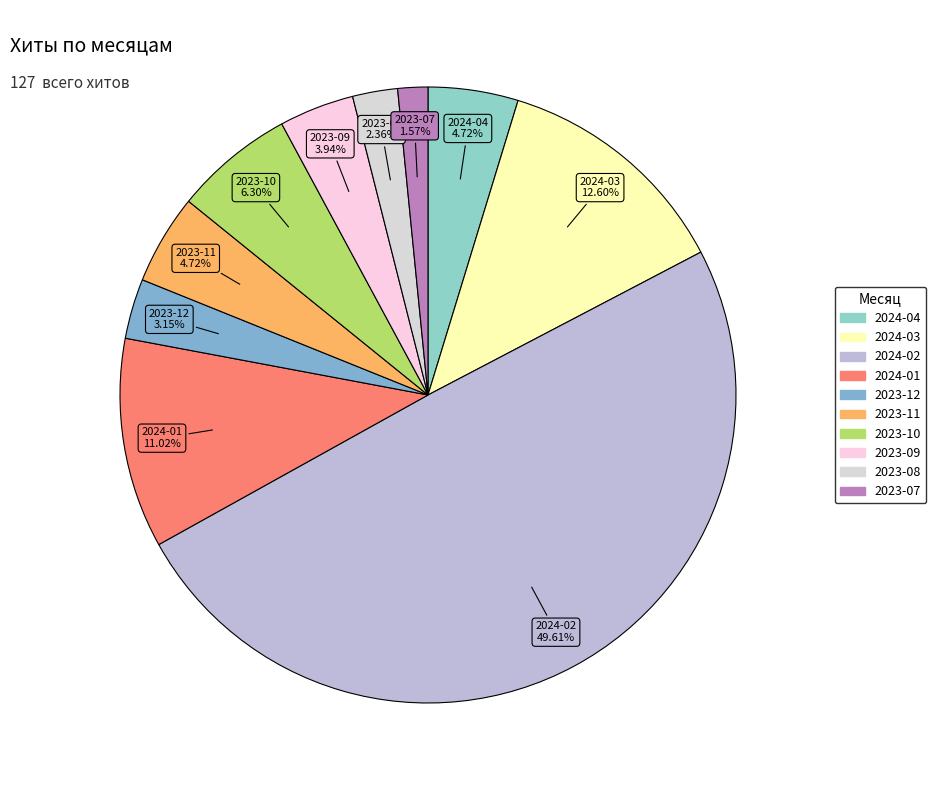

To the nearest percent, what is the difference between the largest and smallest slice percentages?

48%